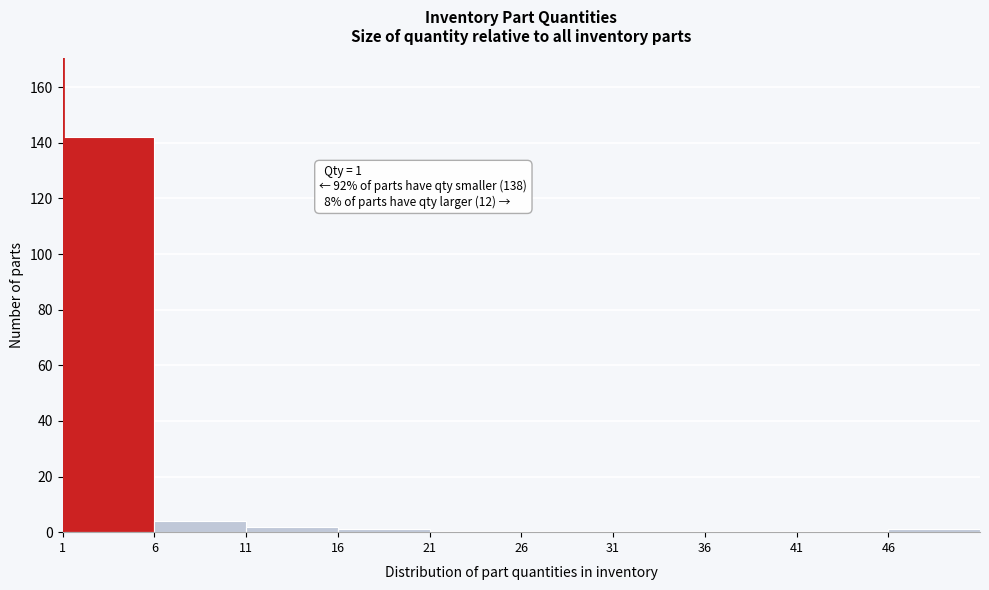

Over which range of the x-axis is the bar tallest?

1 to 6